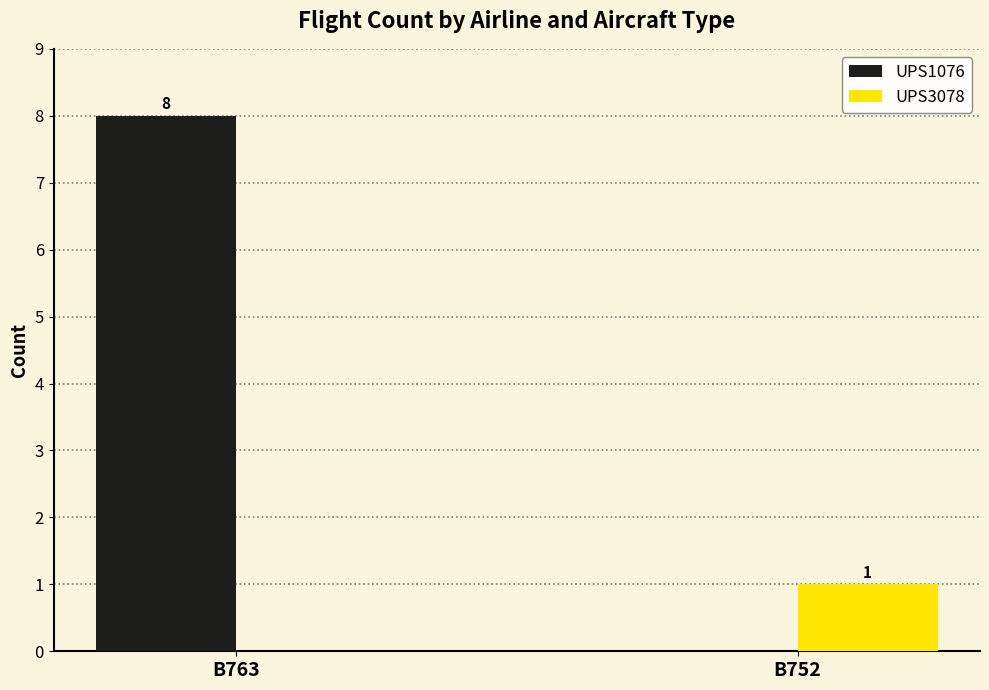

What is the difference between the UPS3078 values at B752 and B763?

1